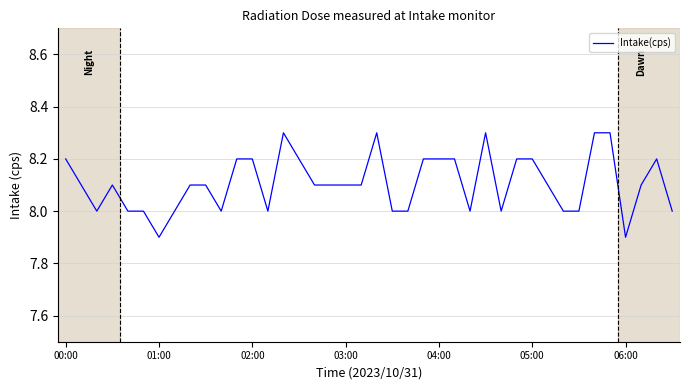

What is the difference between the maximum and minimum values?

0.4